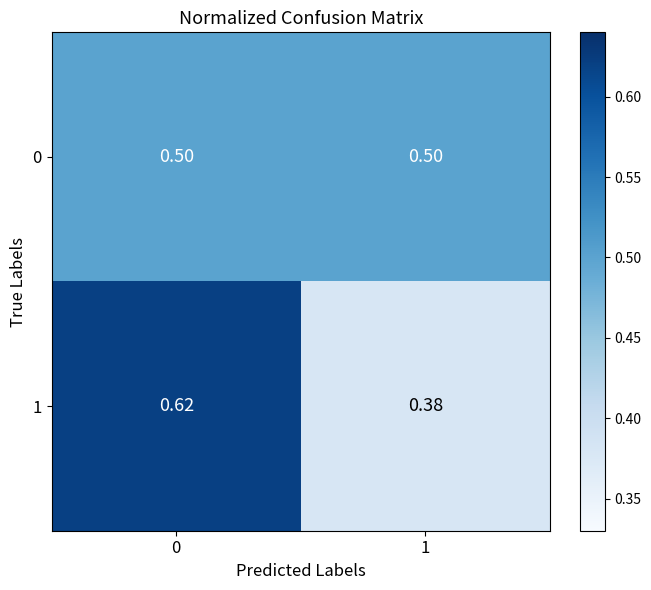

At 0, list the series in order from smallest to largest.

0, 1